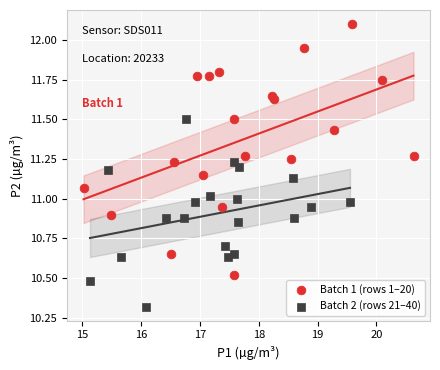

Which series contains the lowest Y value?

Batch 2 (rows 21–40)